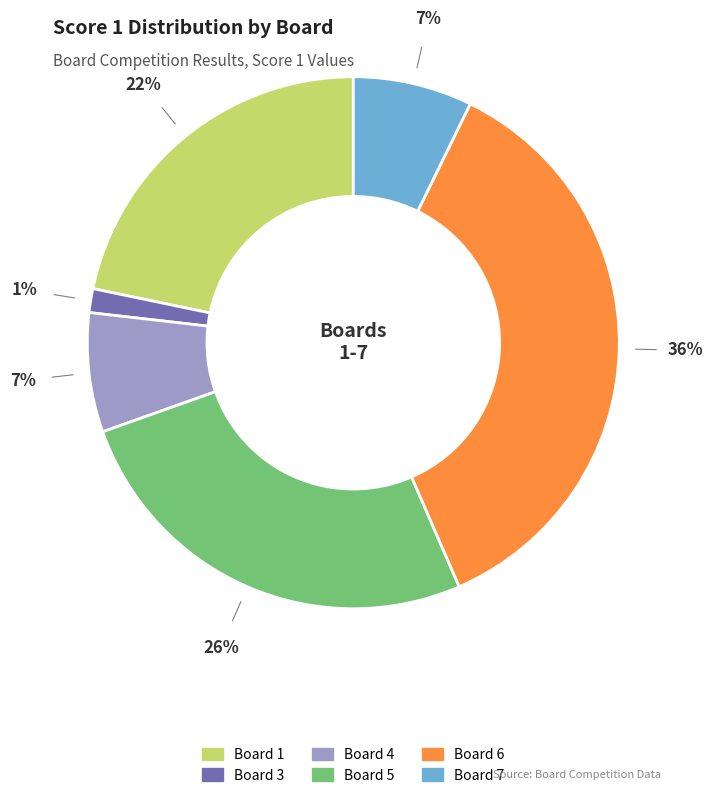

To the nearest percent, what is the difference between the largest and smallest slice percentages?

35%